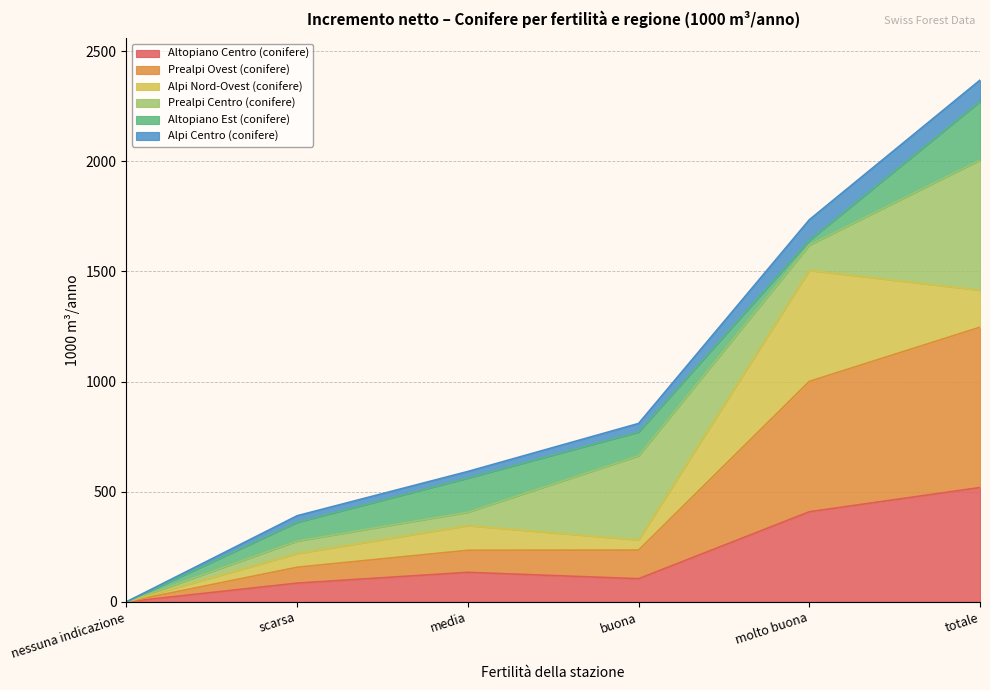

True or false: Prealpi Ovest (conifere) has a value of 414 at media.

False